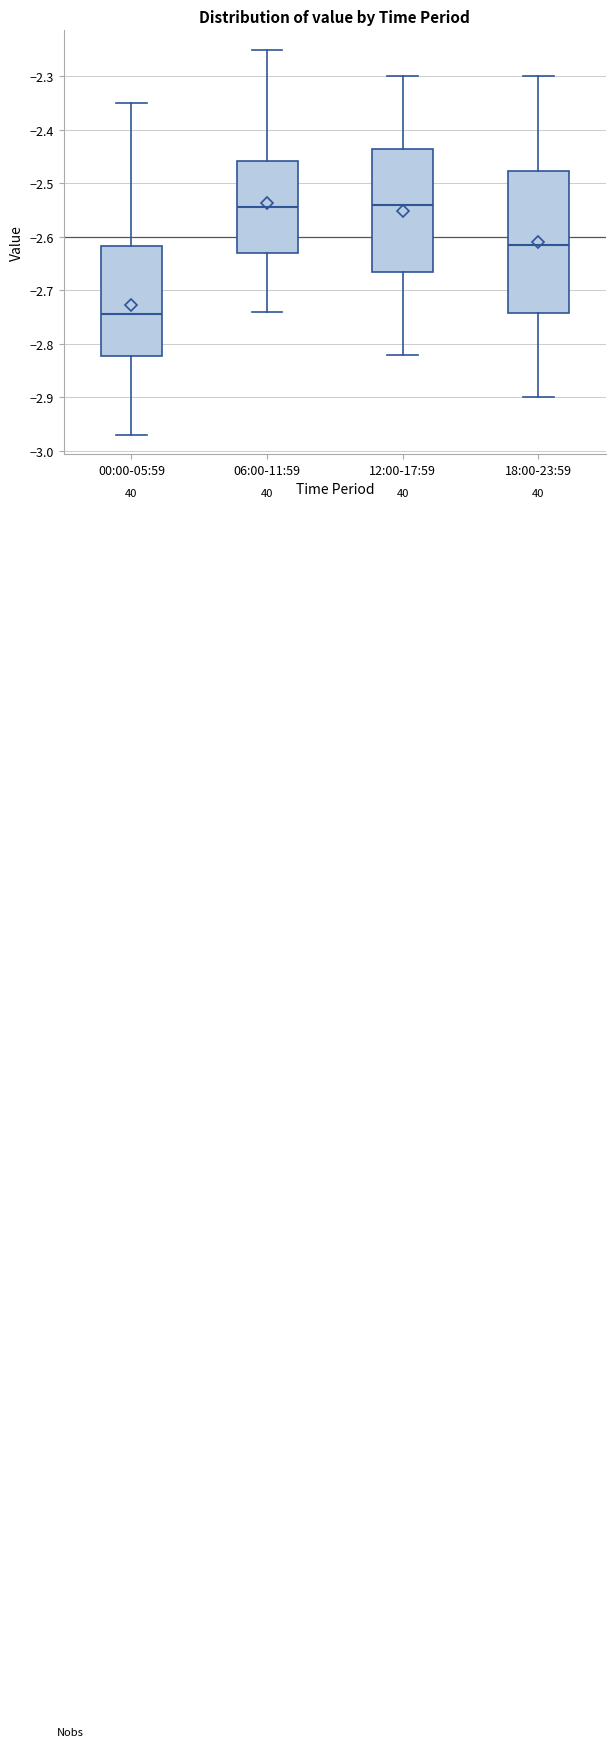

Reading left to right, read every box against the y-axis: the position of its median line, the range the box covers, and the ends of its whiskers. The values are not printed on the chart, so give them approximately, as read against the axis.

00:00-05:59: median -2.74, box -2.82 to -2.62, whiskers -2.97 to -2.35
06:00-11:59: median -2.54, box -2.63 to -2.46, whiskers -2.74 to -2.25
12:00-17:59: median -2.54, box -2.66 to -2.43, whiskers -2.82 to -2.30
18:00-23:59: median -2.61, box -2.74 to -2.48, whiskers -2.90 to -2.30